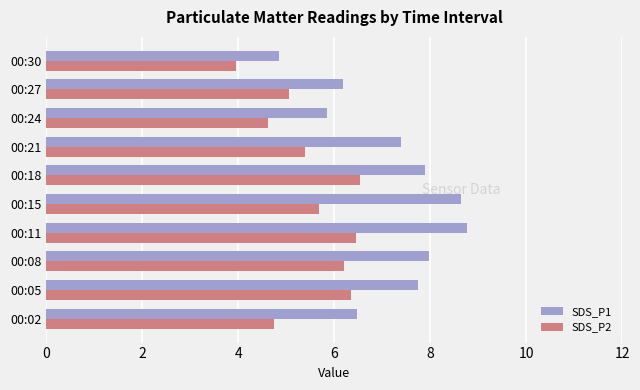

The SDS_P2 series shows 3.8 at 00:18. True or false?

False